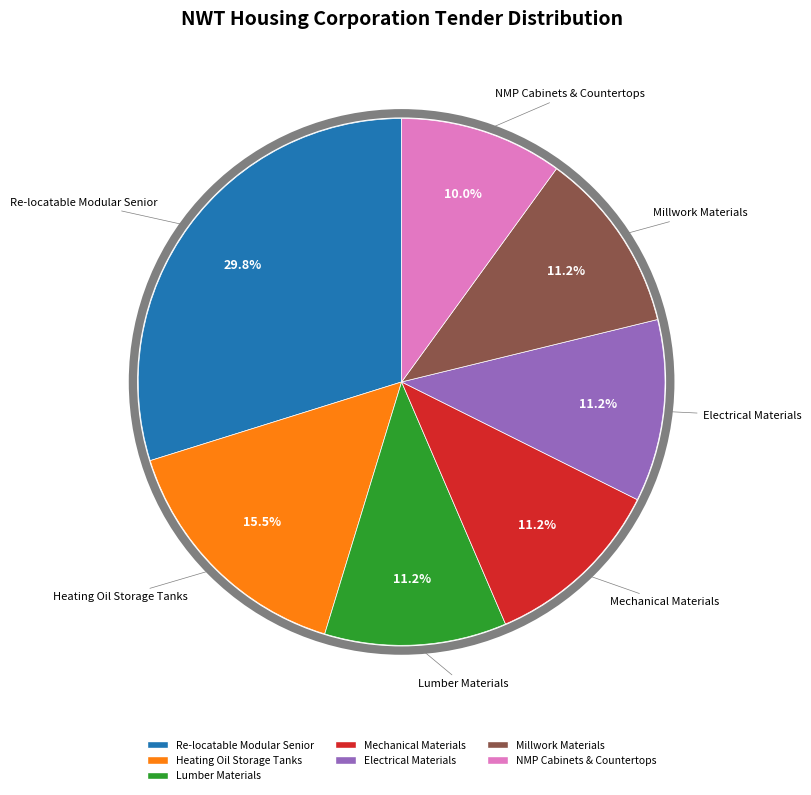

Is there any slice that represents more than half of the pie?

No